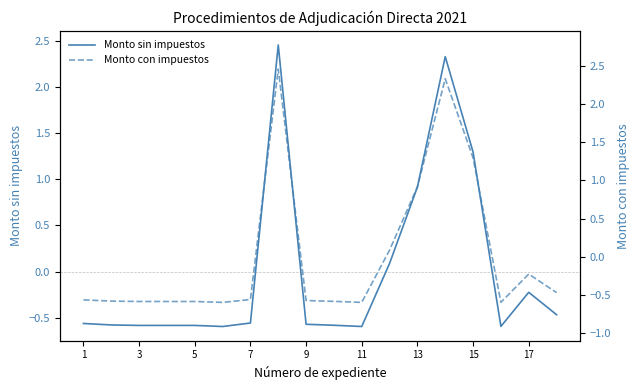

List the series in order of their peak value, highest first.

Monto sin impuestos, Monto con impuestos